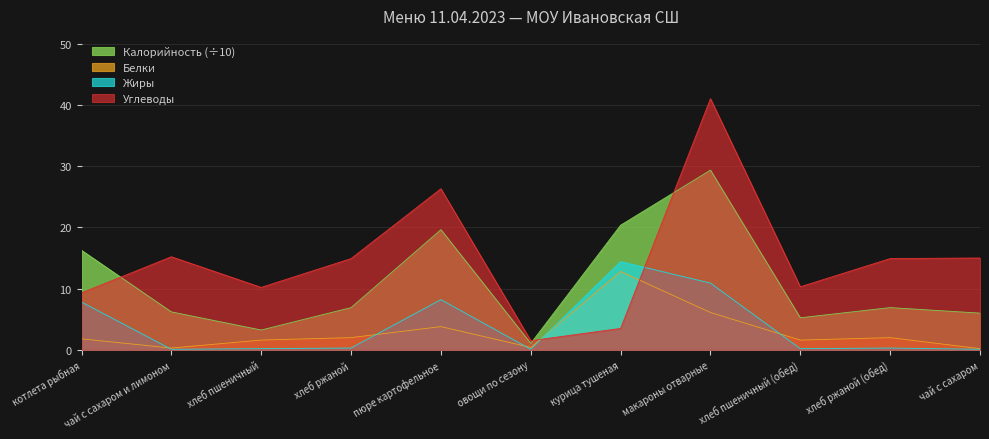

After their last crossing, which series has the higher values: Углеводы or Белки?

Углеводы